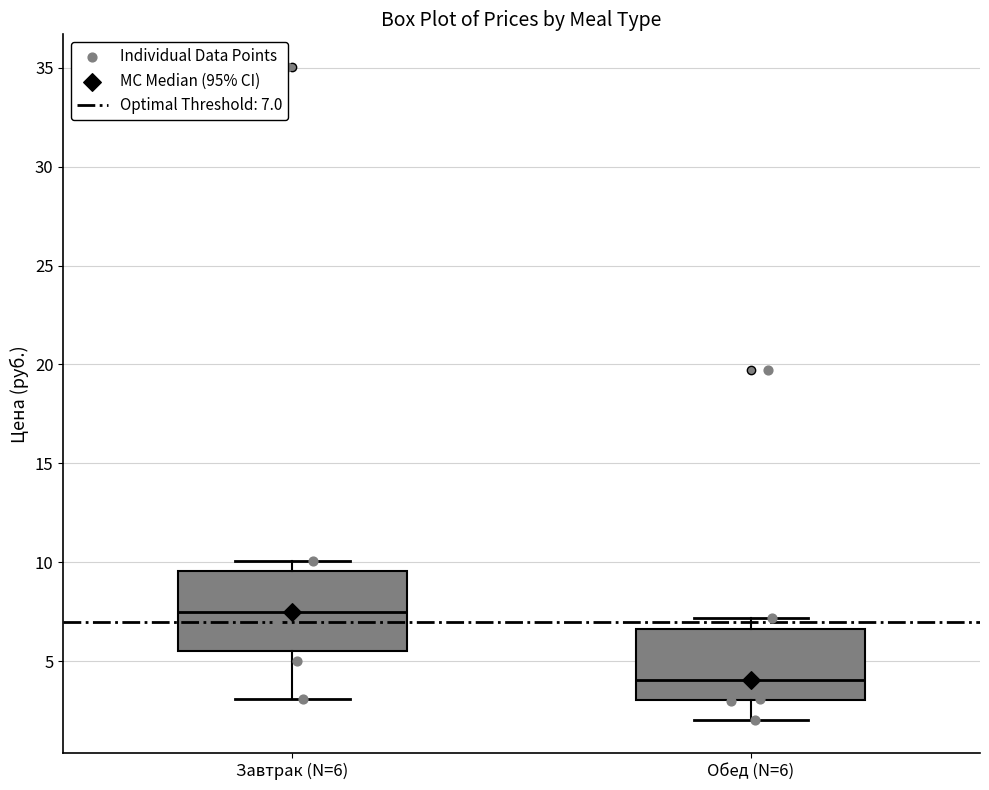

Reading left to right, transcribe this box plot: for each box, give where its median line is, the range the box spans, and where its two whiskers end, as read against the y-axis. The values are not printed on the chart, so give them approximately, as read against the axis.

Завтрак (N=6): median 7.5, box 5.5 to 9.5, whiskers 3.0 to 10.0
Обед (N=6): median 4.0, box 3.0 to 6.5, whiskers 2.0 to 7.0